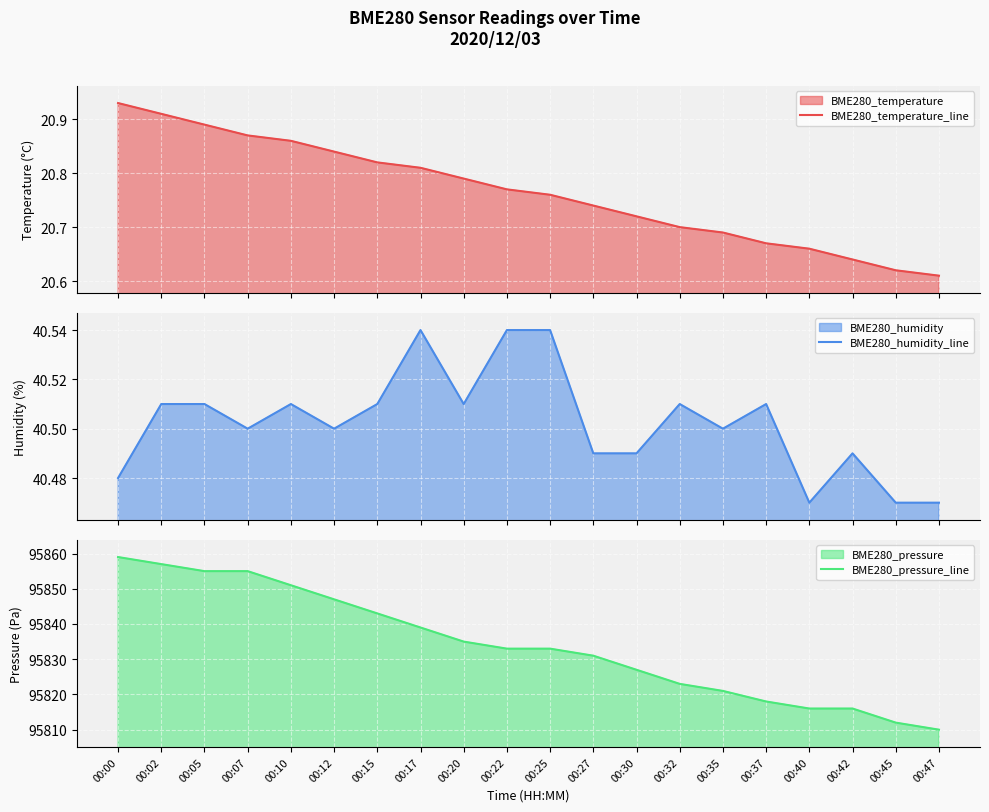

At how many categories does at least one series exceed 28892?

20